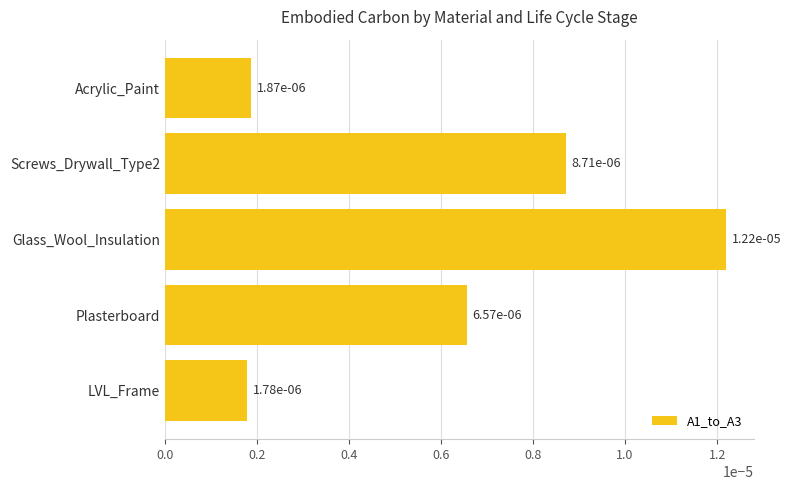

Count the values in the range 0 to 1.

5